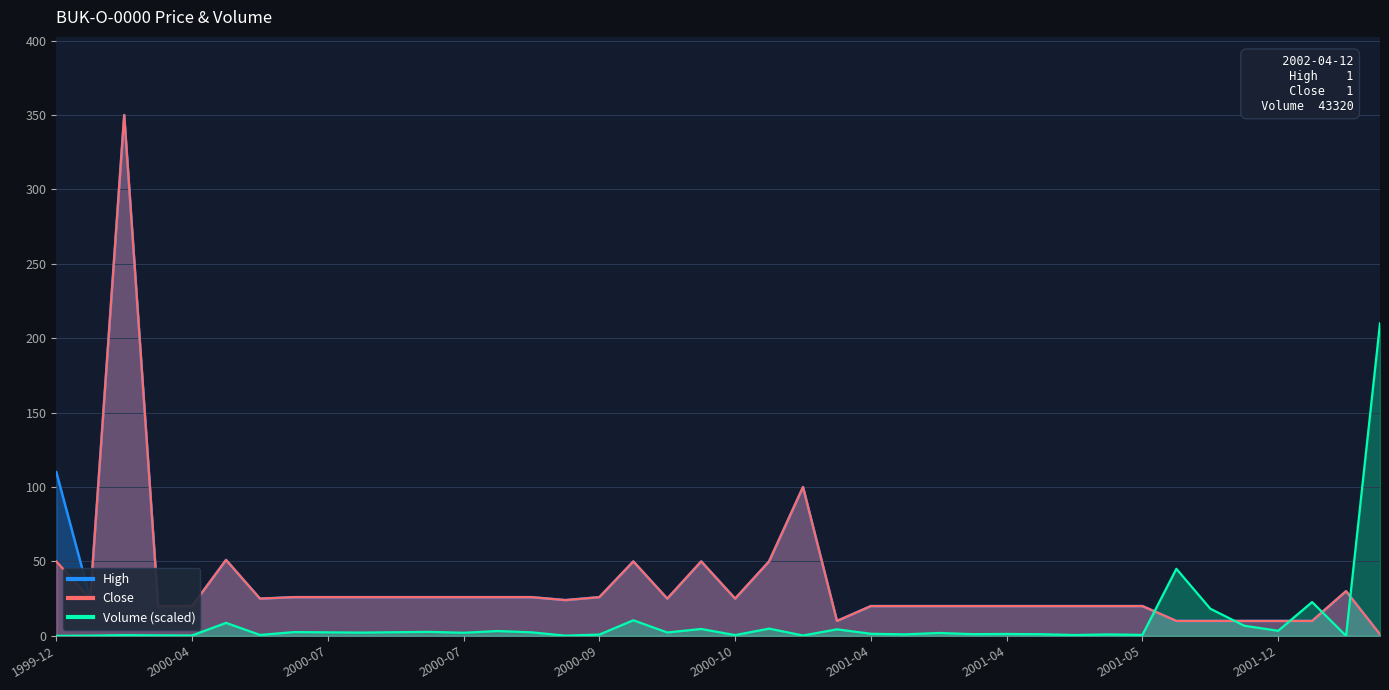

What is the spread (max minus min) of values at 19?

45.4